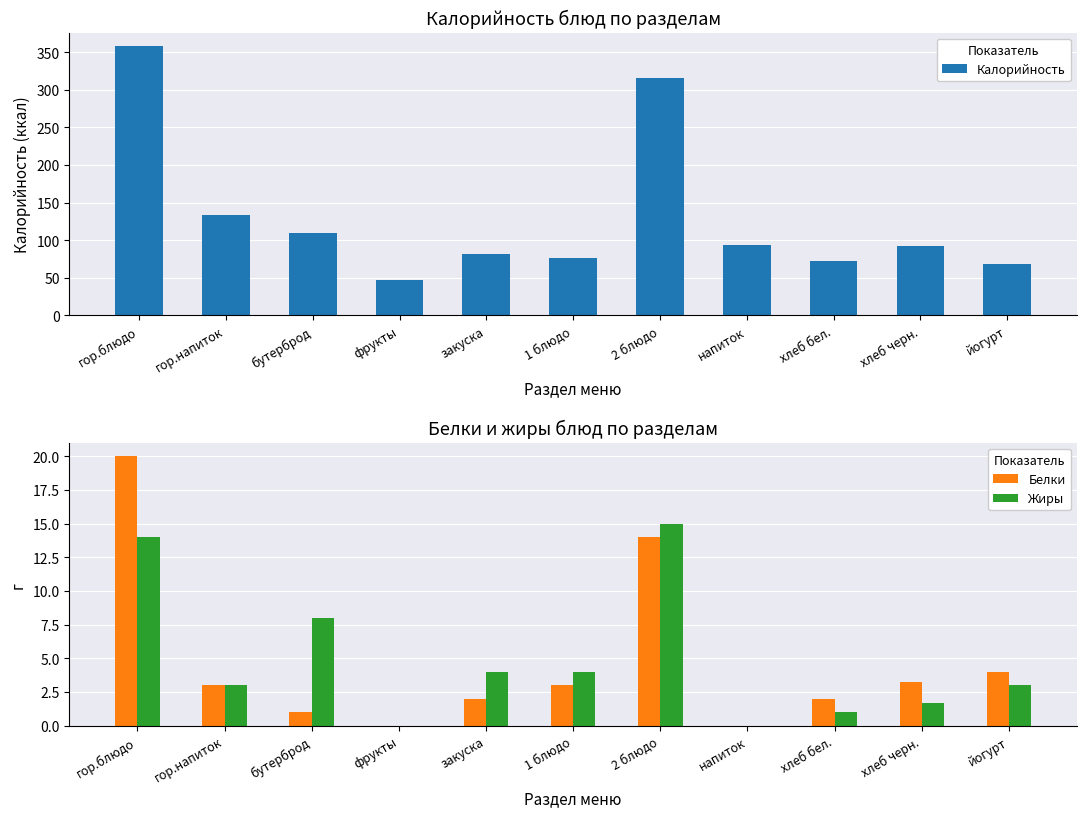

What is the label of the 1st bar from the right?

йогурт